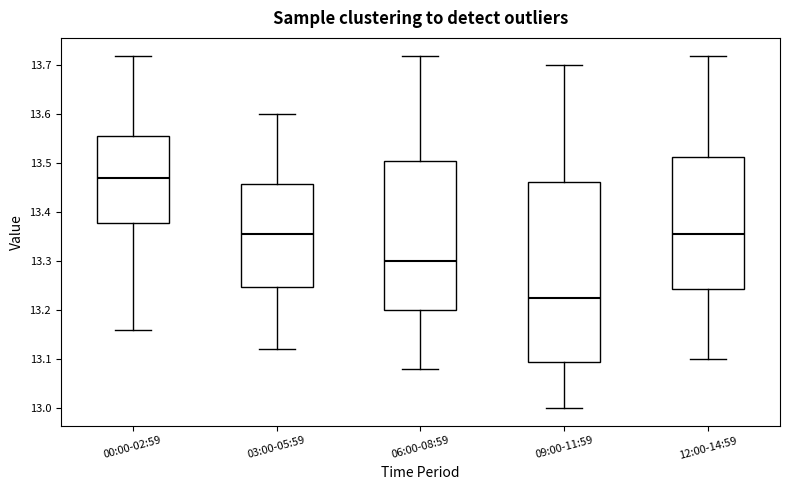

Reading left to right, transcribe this box plot: for each box, give where its median line is, the range the box spans, and where its two whiskers end, as read against the y-axis. The values are not printed on the chart, so give them approximately, as read against the axis.

00:00-02:59: median 13.47, box 13.38 to 13.56, whiskers 13.16 to 13.72
03:00-05:59: median 13.36, box 13.25 to 13.46, whiskers 13.12 to 13.60
06:00-08:59: median 13.30, box 13.20 to 13.51, whiskers 13.08 to 13.72
09:00-11:59: median 13.23, box 13.10 to 13.46, whiskers 13.00 to 13.70
12:00-14:59: median 13.36, box 13.24 to 13.51, whiskers 13.10 to 13.72